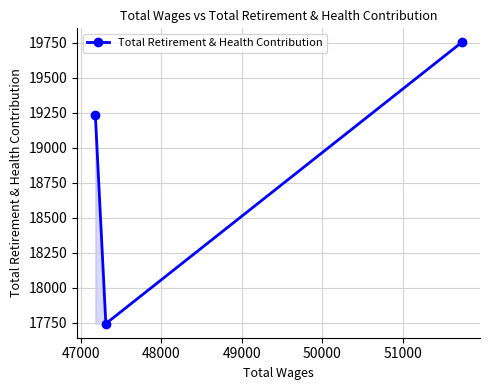

What is the greatest value displayed?

19751